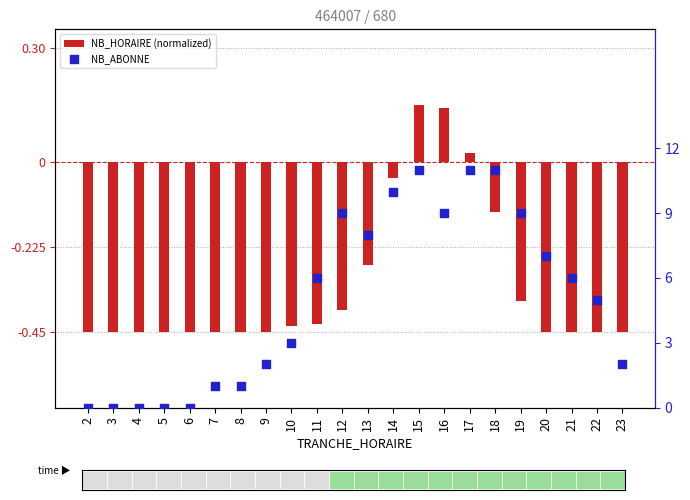

Is the value of NB_ABONNE at 14 greater than the value of NB_HORAIRE (normalized) at 13?

Yes